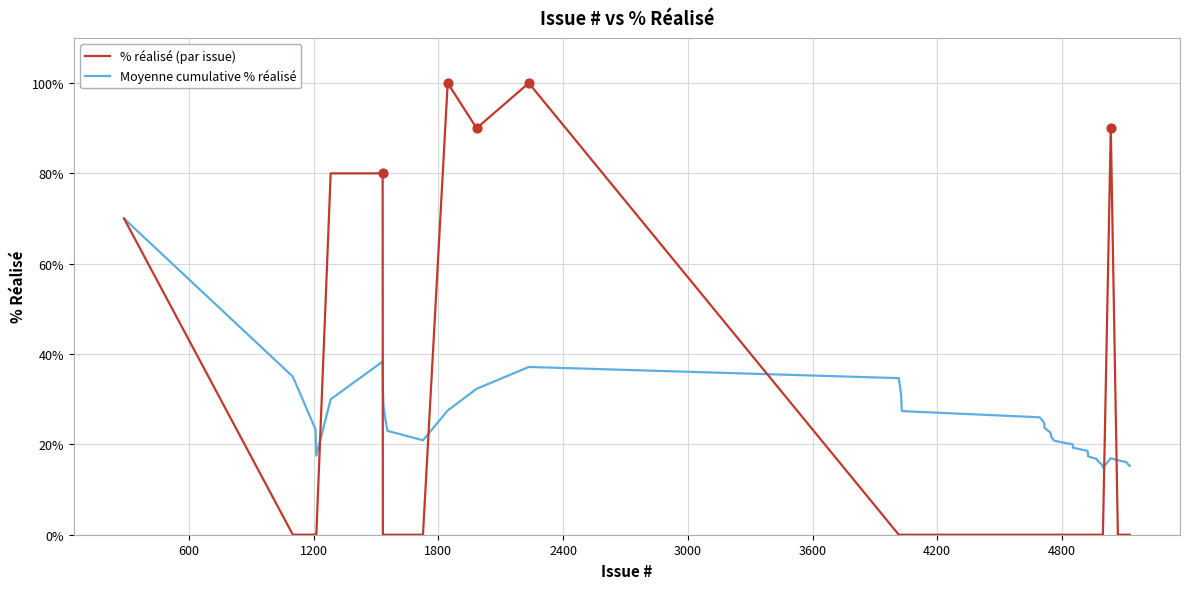

What are all the series names shown in the legend?

% réalisé (par issue), Moyenne cumulative % réalisé